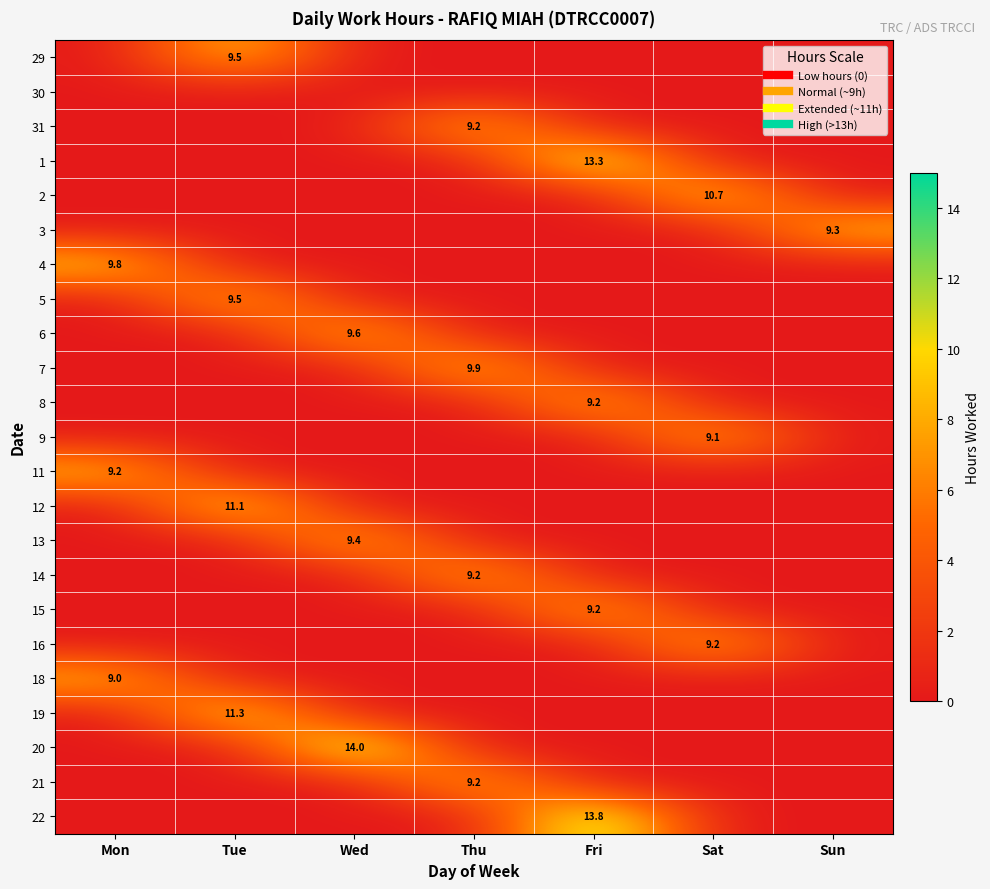

Rank the series by their maximum value, from highest to lowest.

20, 22, 1, 19, 12, 2, 7, 4, 6, 29, 5, 13, 3, 31, 8, 15, 11, 14, 21, 16, 9, 18, 30